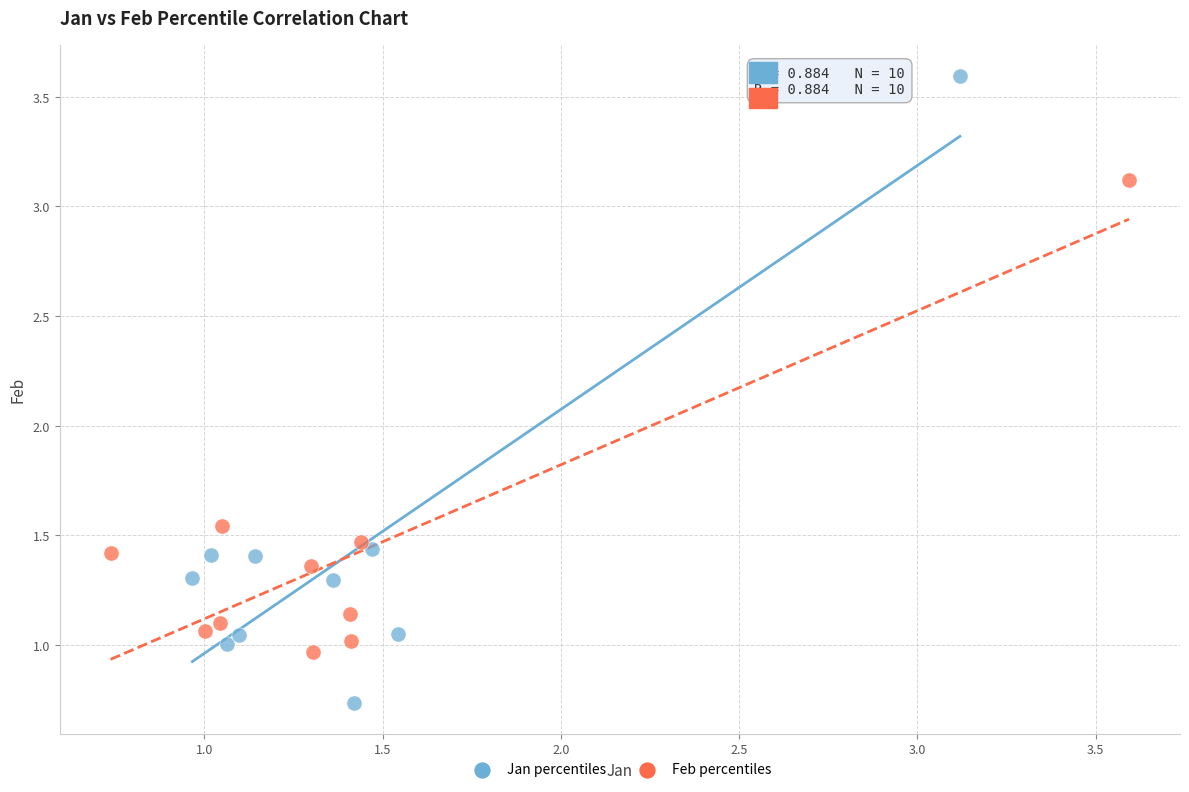

Which series contains the lowest Y value?

Jan percentiles